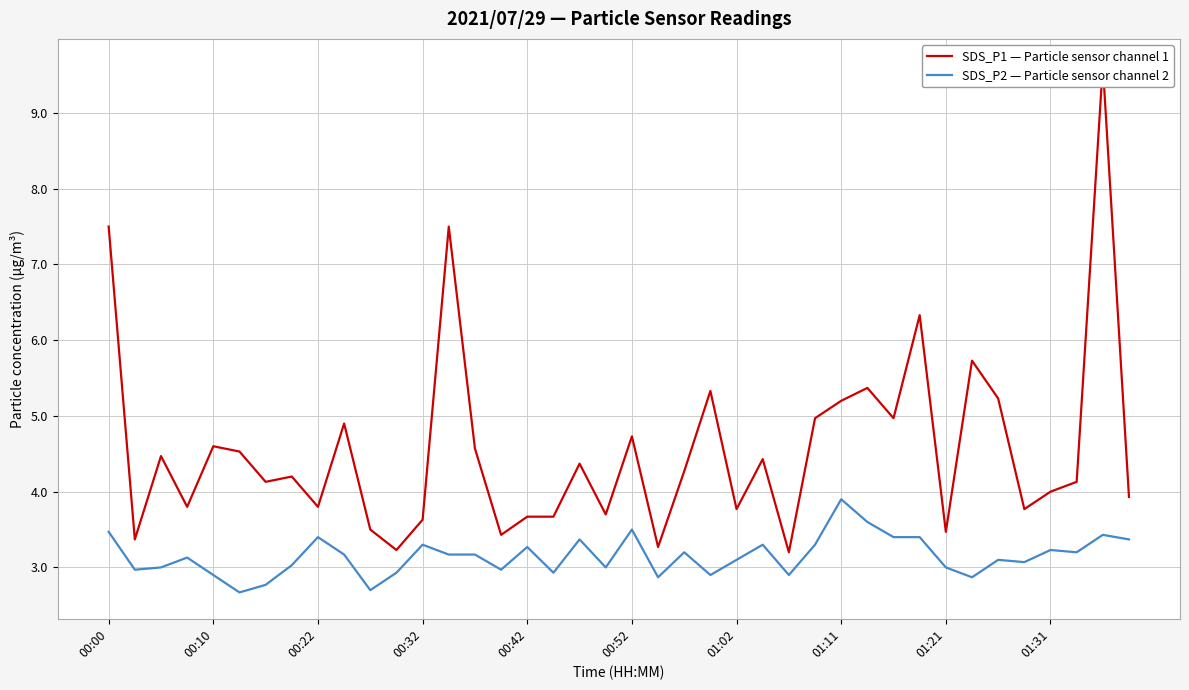

How many lines are shown in the chart?

2